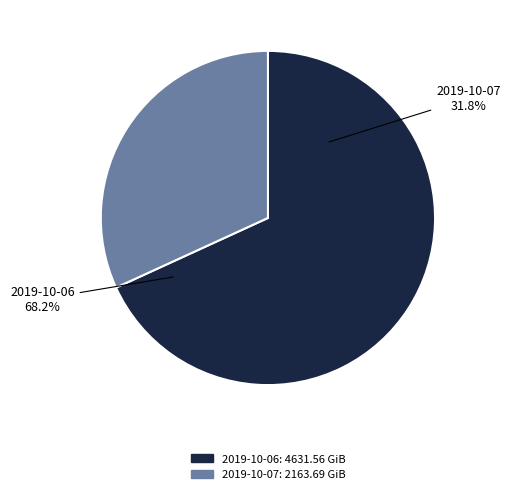

Which category has the smallest portion of the pie?

2019-10-07